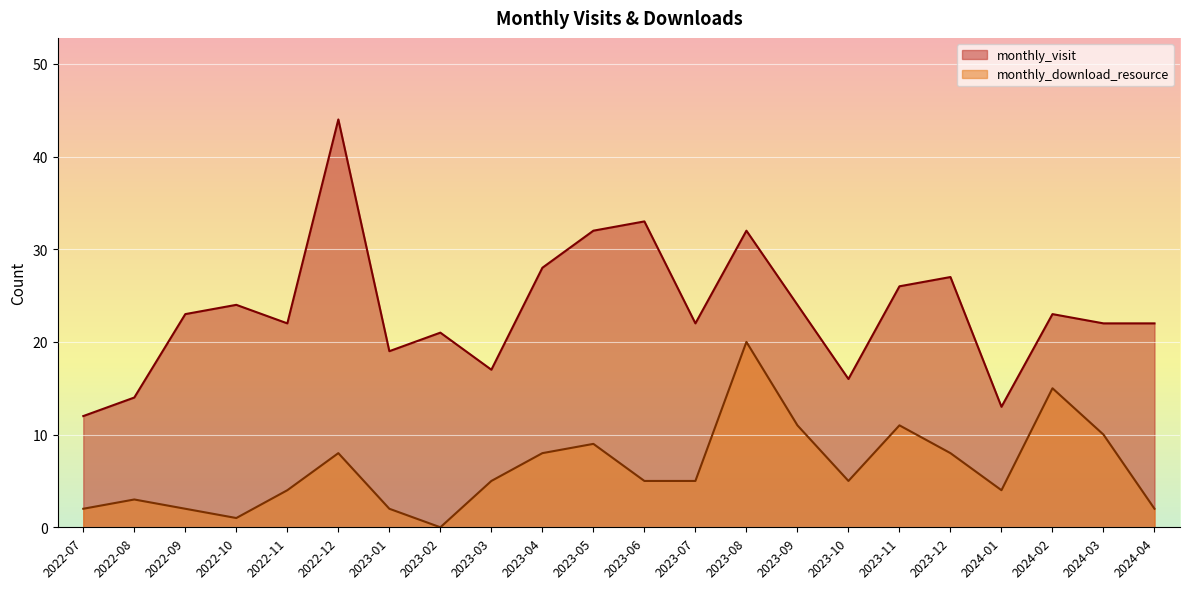

Rank the series by their average value, from lowest to highest.

monthly_download_resource, monthly_visit